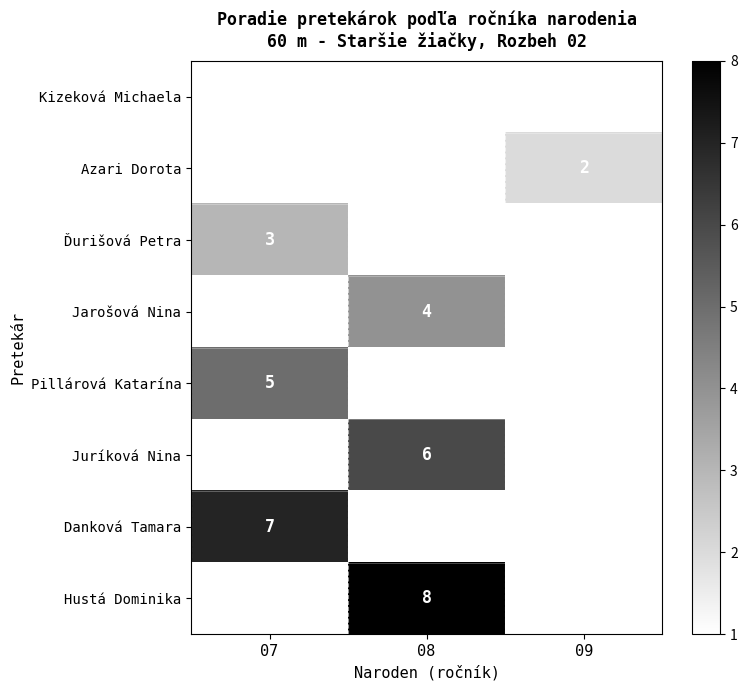

Between 09 and 07, which is larger?

07